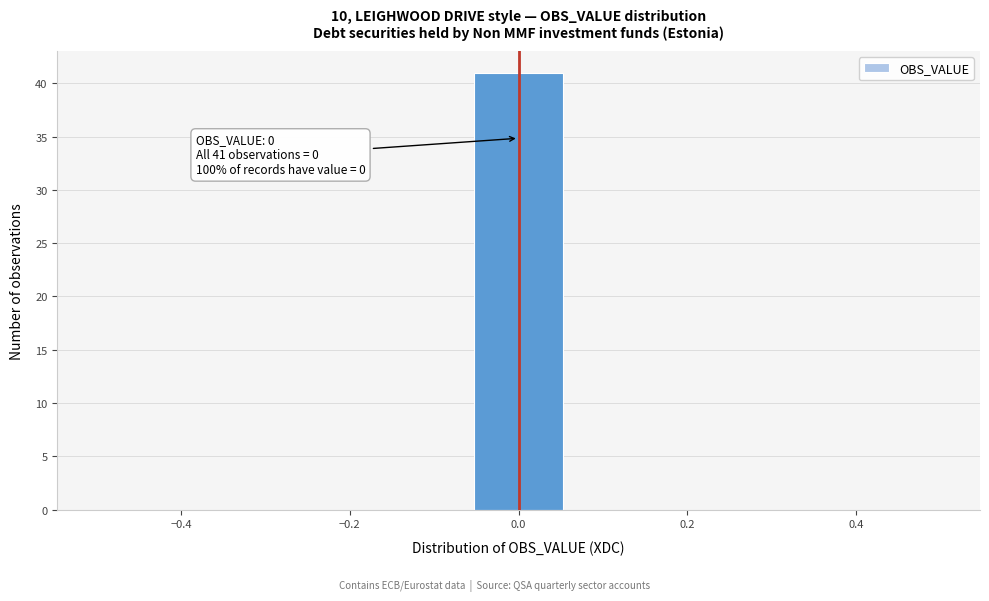

Which range on the x-axis has the tallest bar?

-0.06 to 0.06